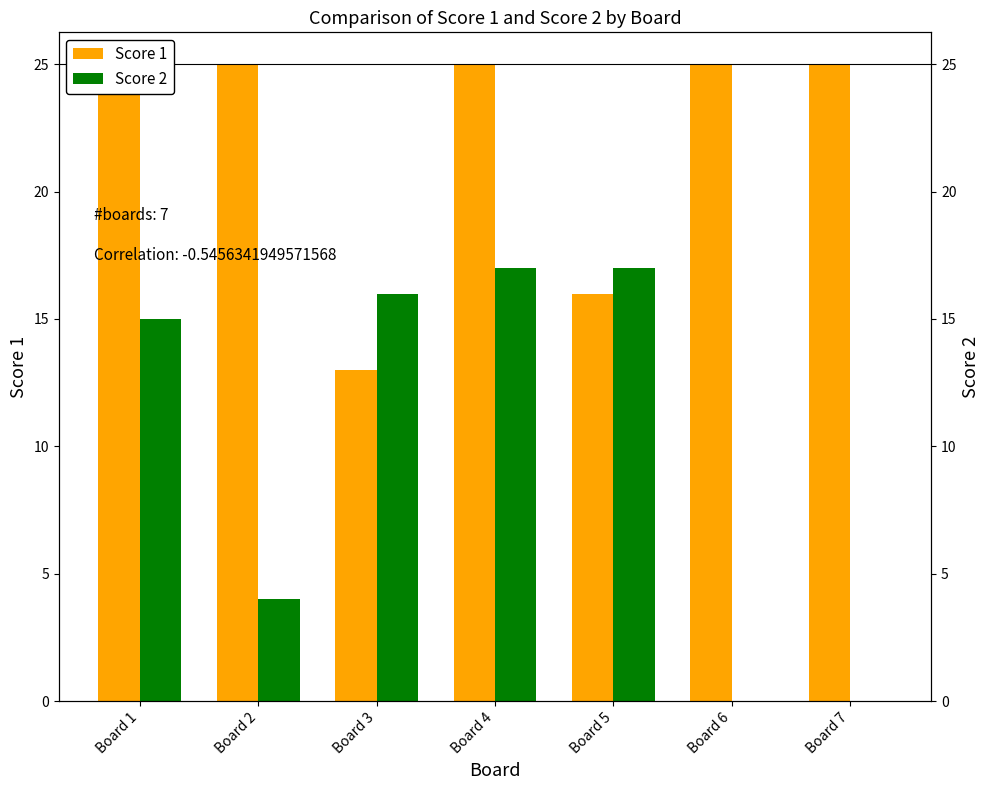

How many bars are there in total?

14